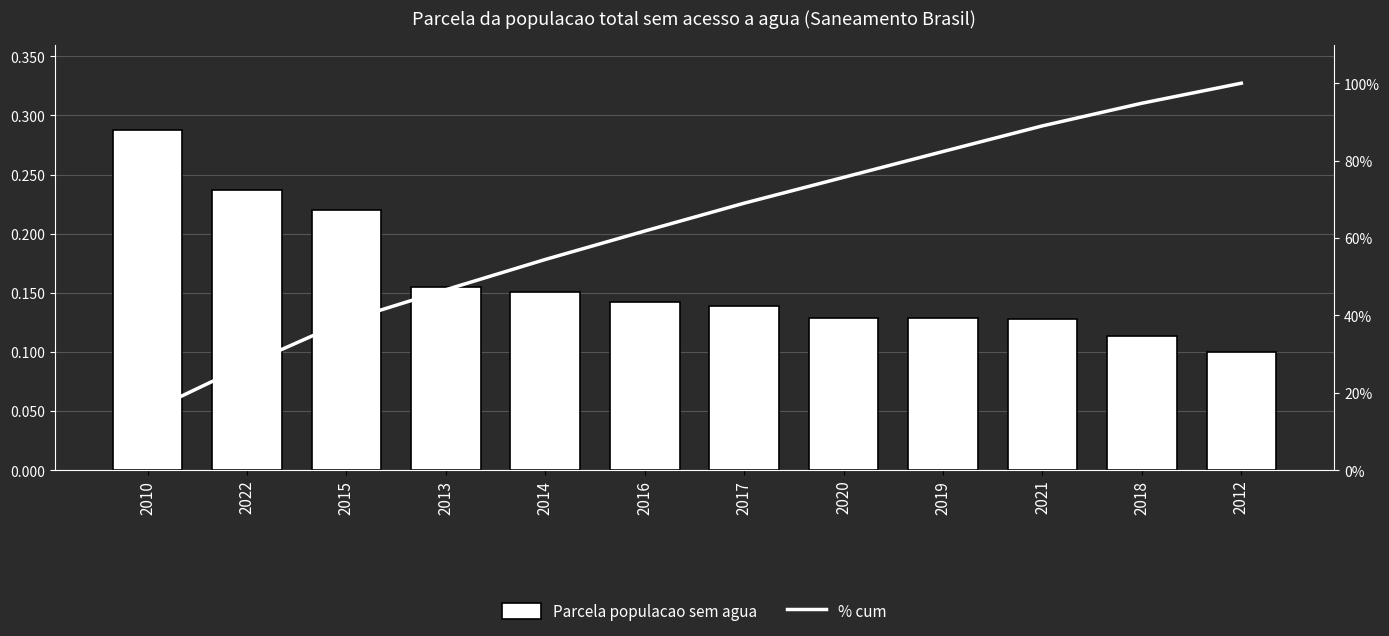

The % cum series shows 100.0 at 2012. True or false?

True